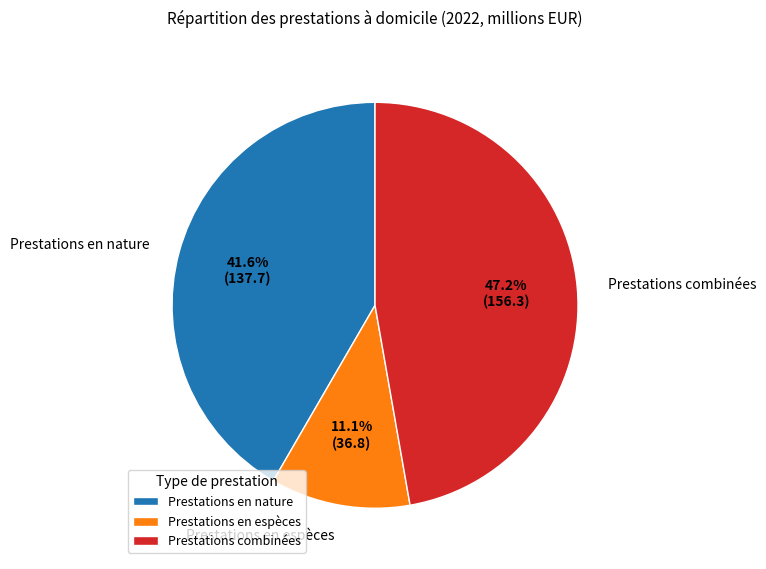

What is the total percentage of Prestations en nature and Prestations en espèces?

52.8%